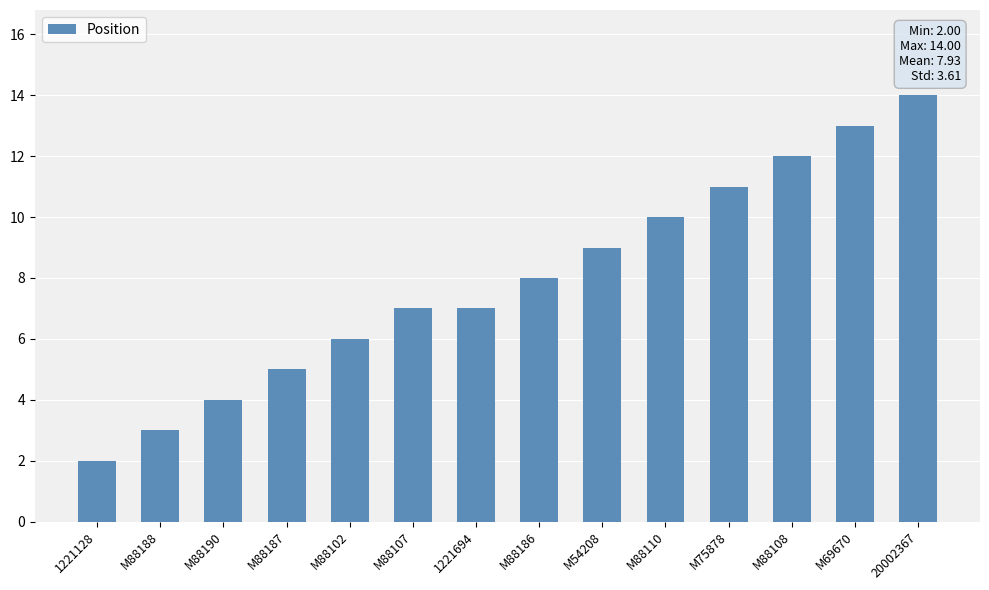

At which category does the chart reach its minimum across all series?

1221128